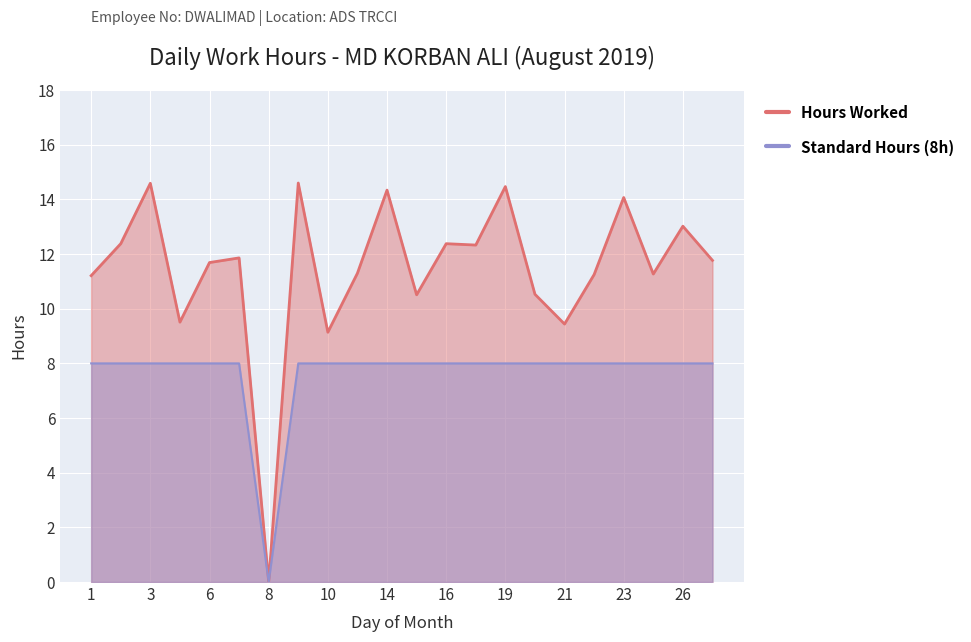

Which series has the largest total across all categories?

Hours Worked